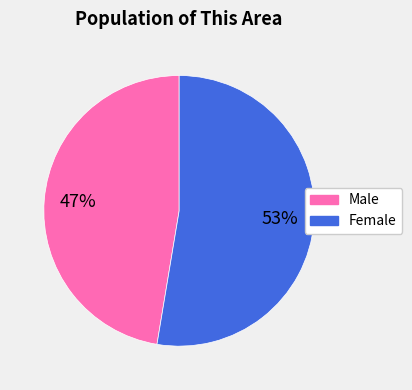

What is the smallest slice in the pie chart?

Male